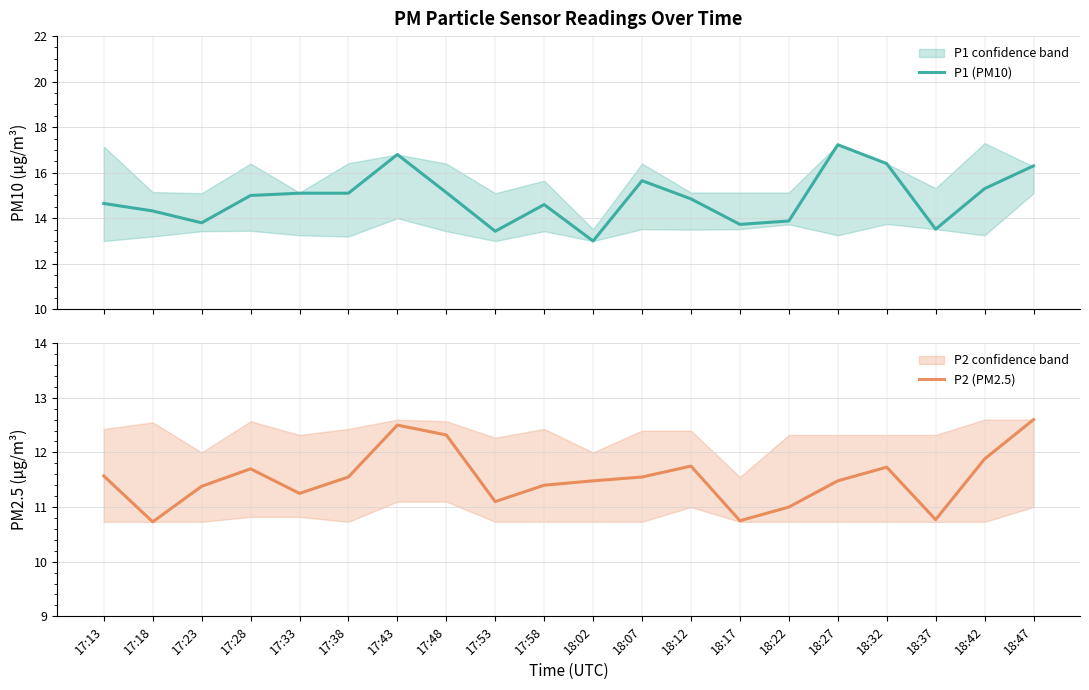

True or false: P2 (PM2.5) and P1 (PM10) intersect in this chart.

False